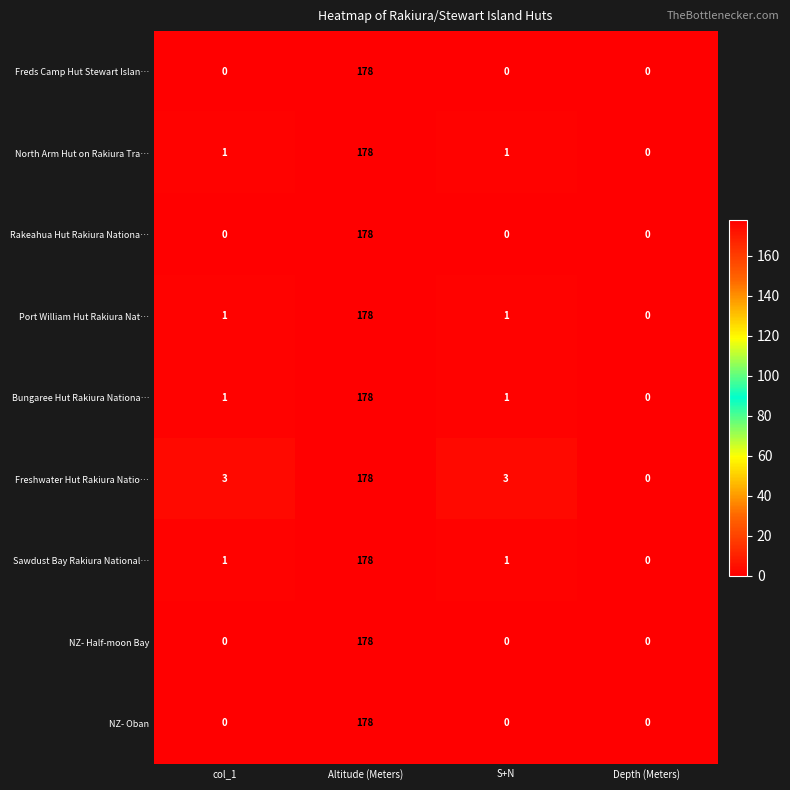

What is the difference between the maximum and minimum values in the Rakeahua Hut Rakiura Nationa… series?

178